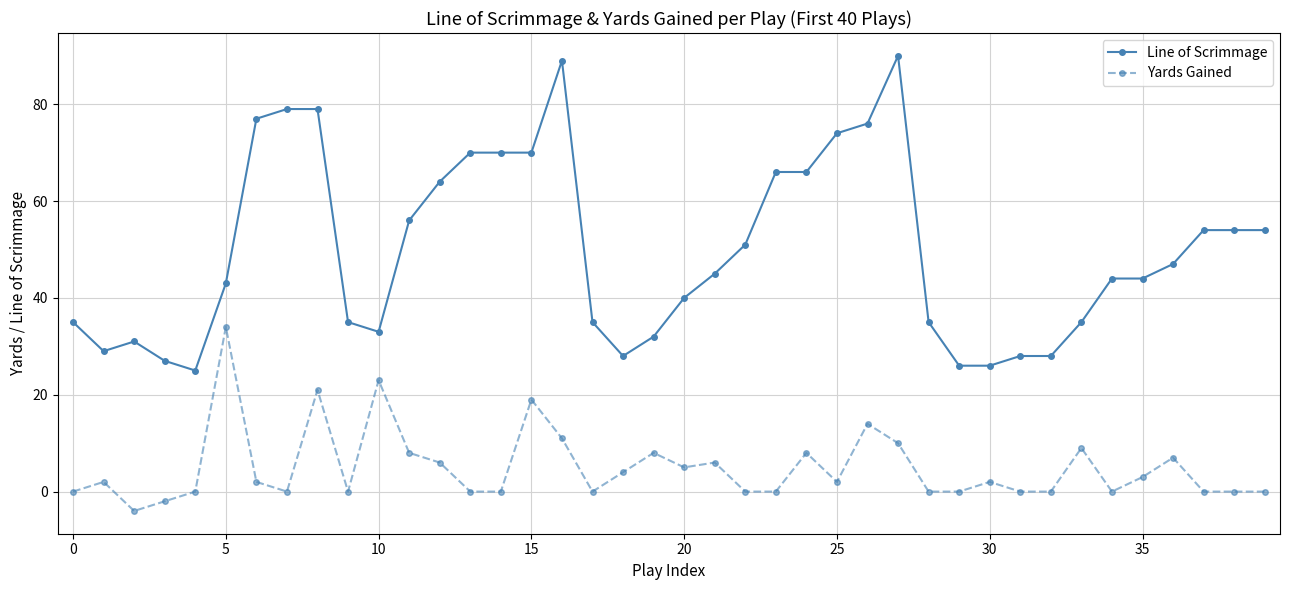

True or false: Yards Gained and Line of Scrimmage cross at least once.

False